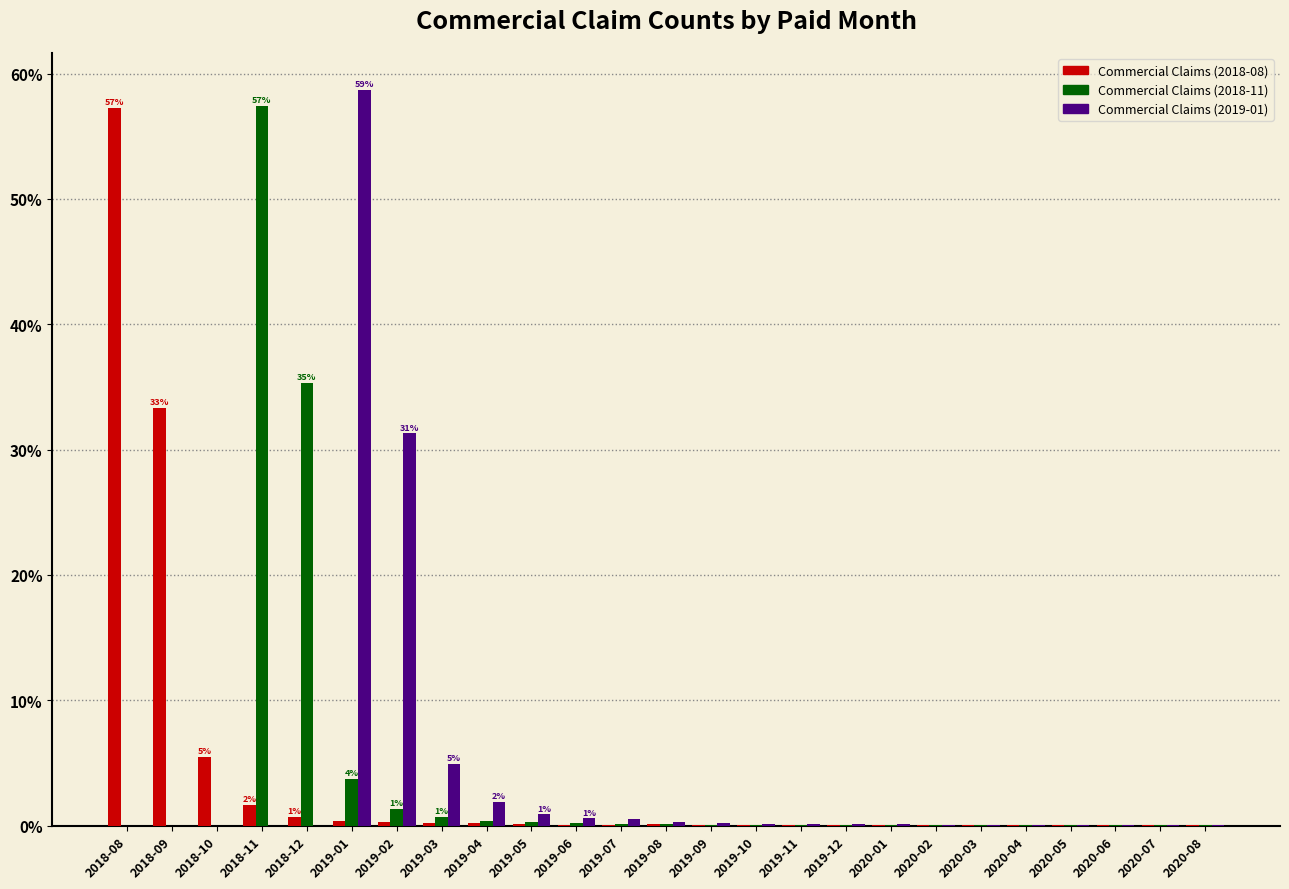

At which category is the sum across all series the highest?

2019-01